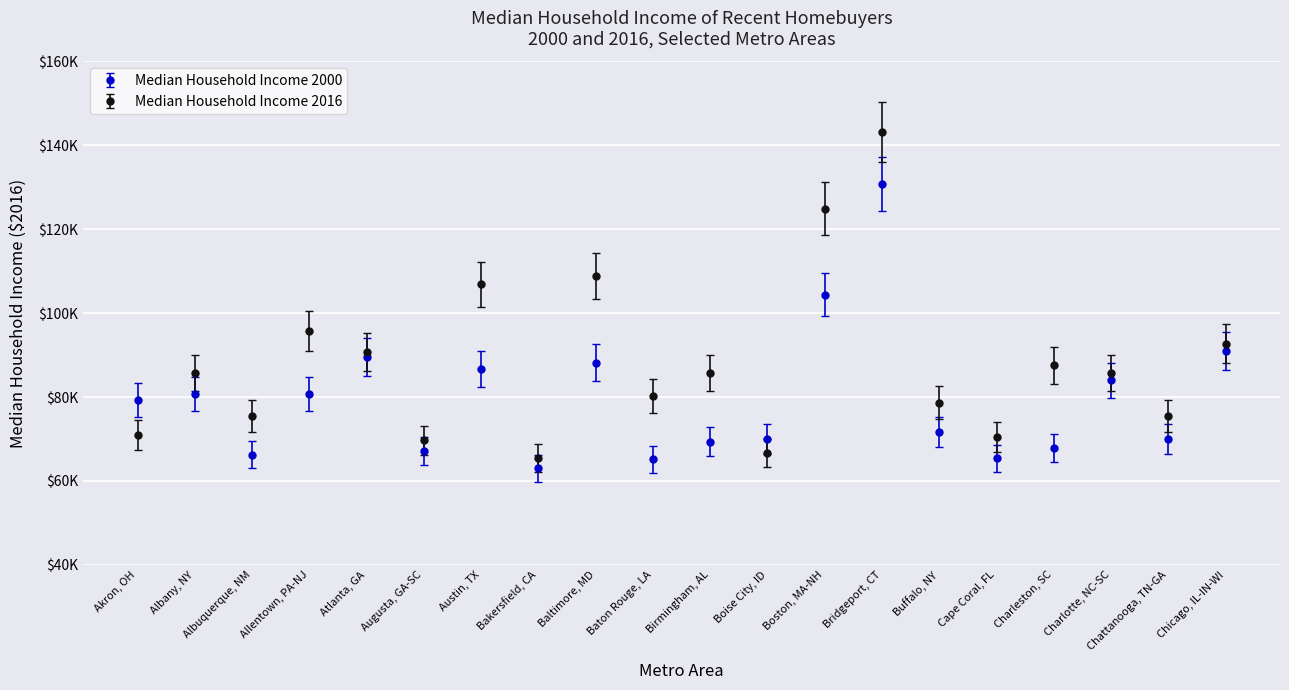

Does the chart have visible grid lines?

Yes